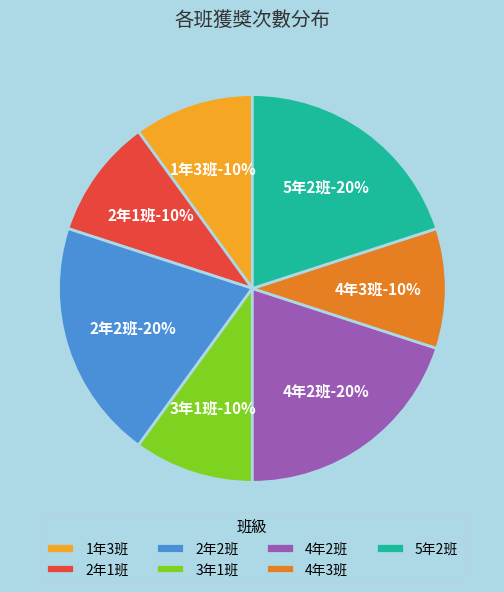

What is the smallest slice in the pie chart?

1年3班